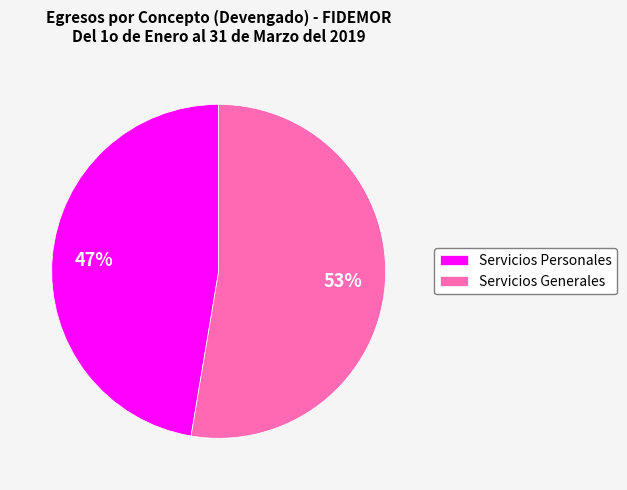

Which slice represents more than half of the pie?

Servicios Generales